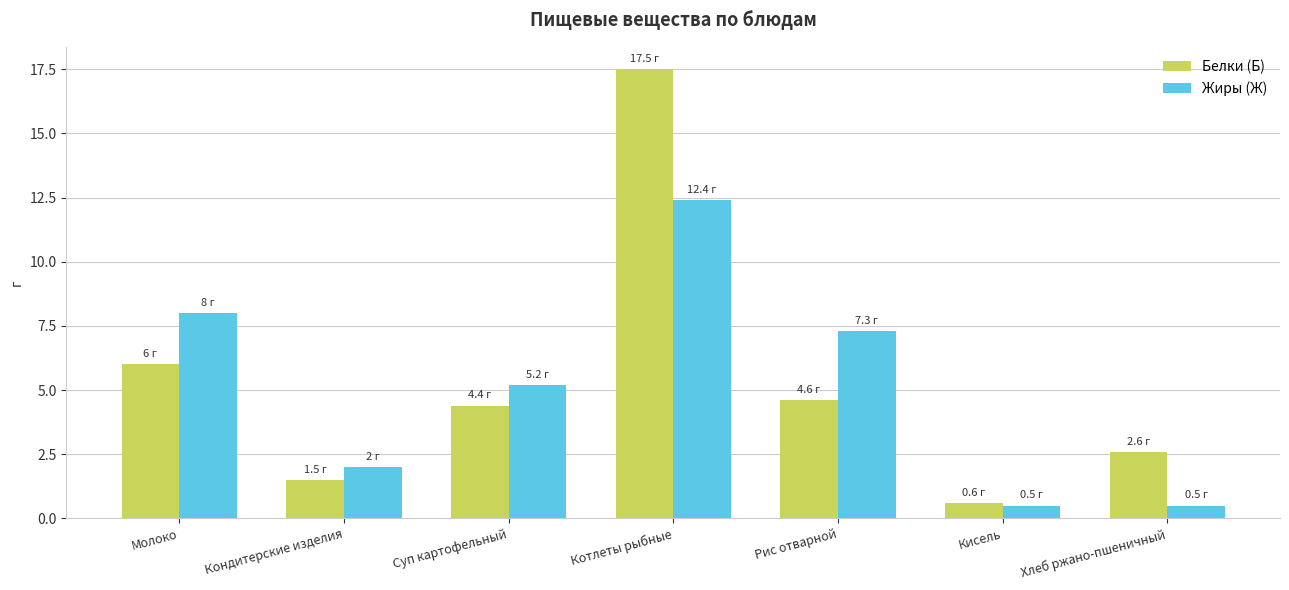

Rank the series by their maximum value, from lowest to highest.

Жиры (Ж), Белки (Б)